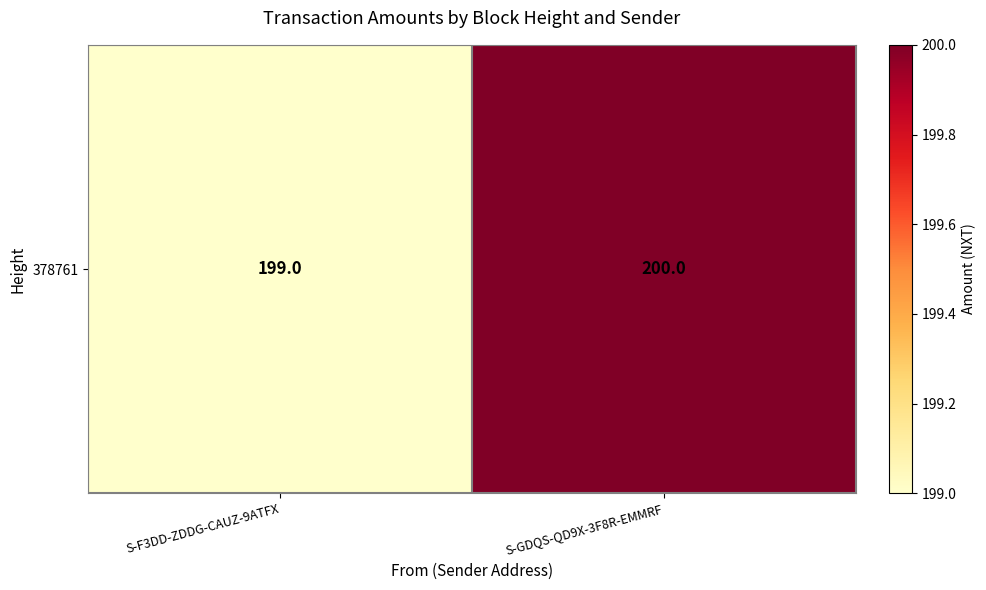

What is the change in value from S-F3DD-ZDDG-CAUZ-9ATFX to S-GDQS-QD9X-3F8R-EMMRF?

+1